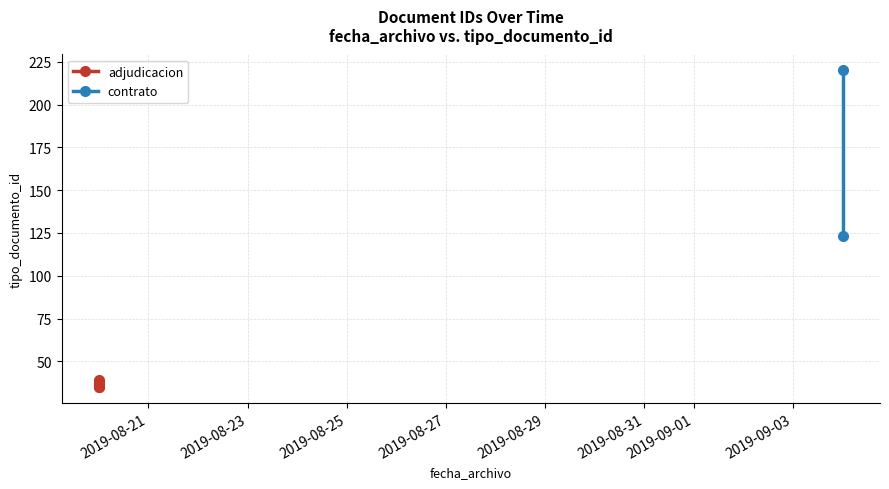

Where does the data first go above 38?

2019-09-04